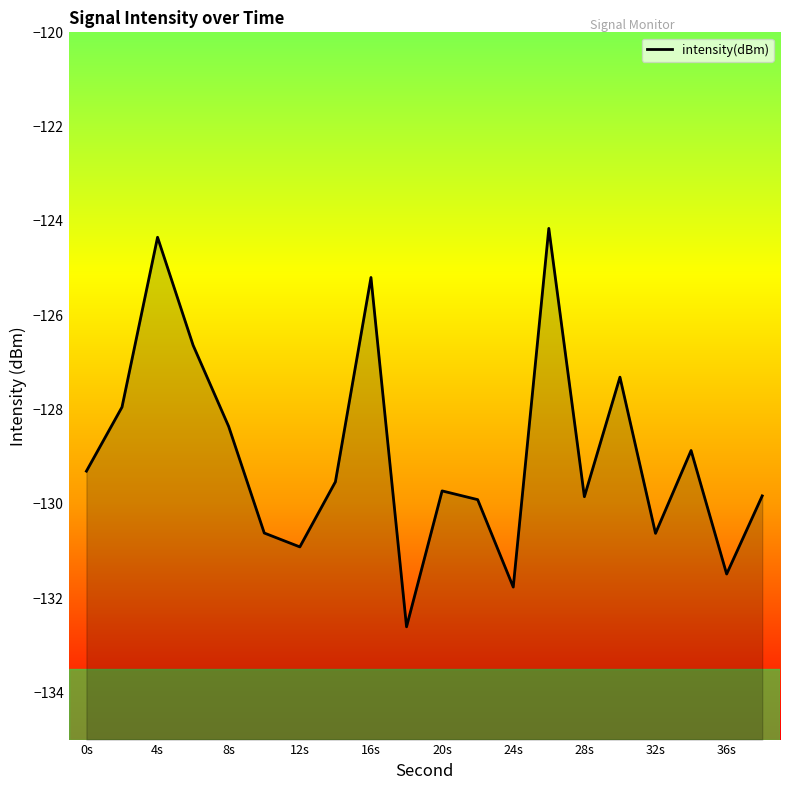

What is the greatest value displayed?

-124.2